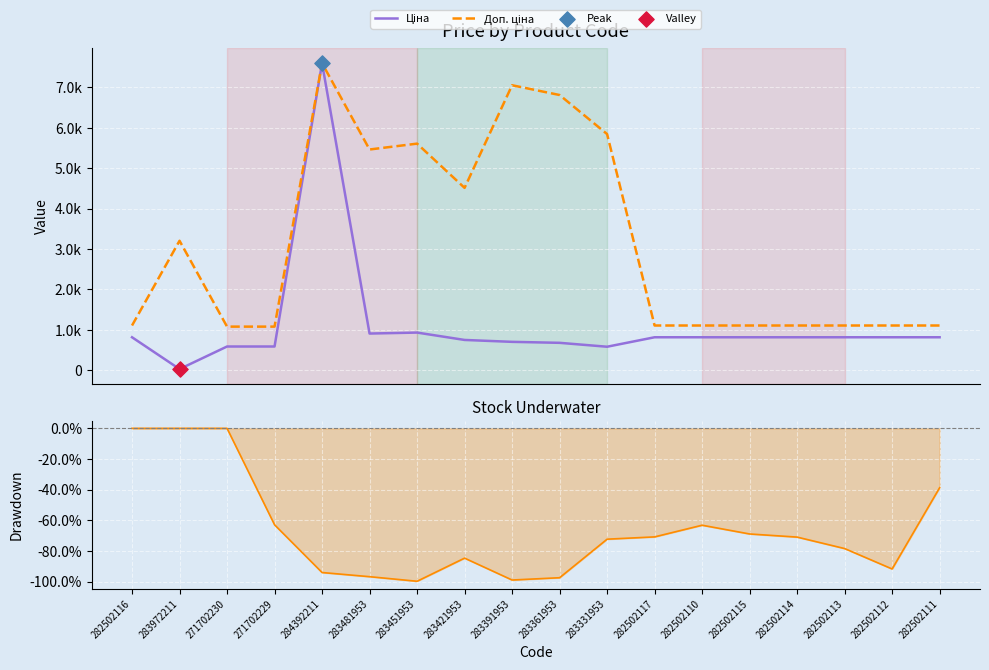

Which series reaches the minimum Y coordinate?

Drawdown